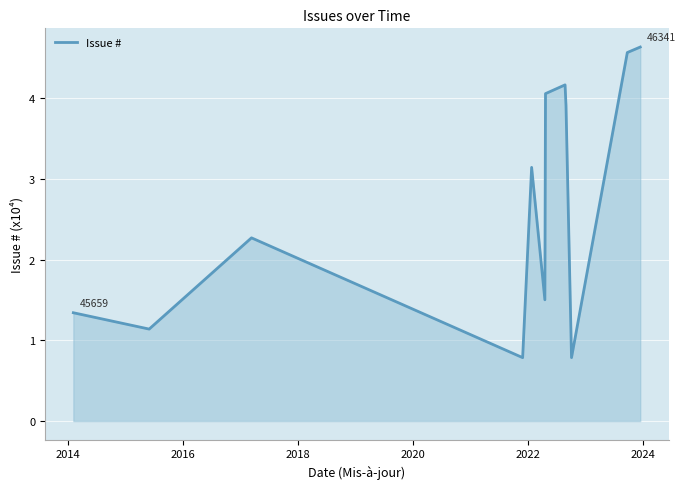

What is the greatest value displayed?

4.6